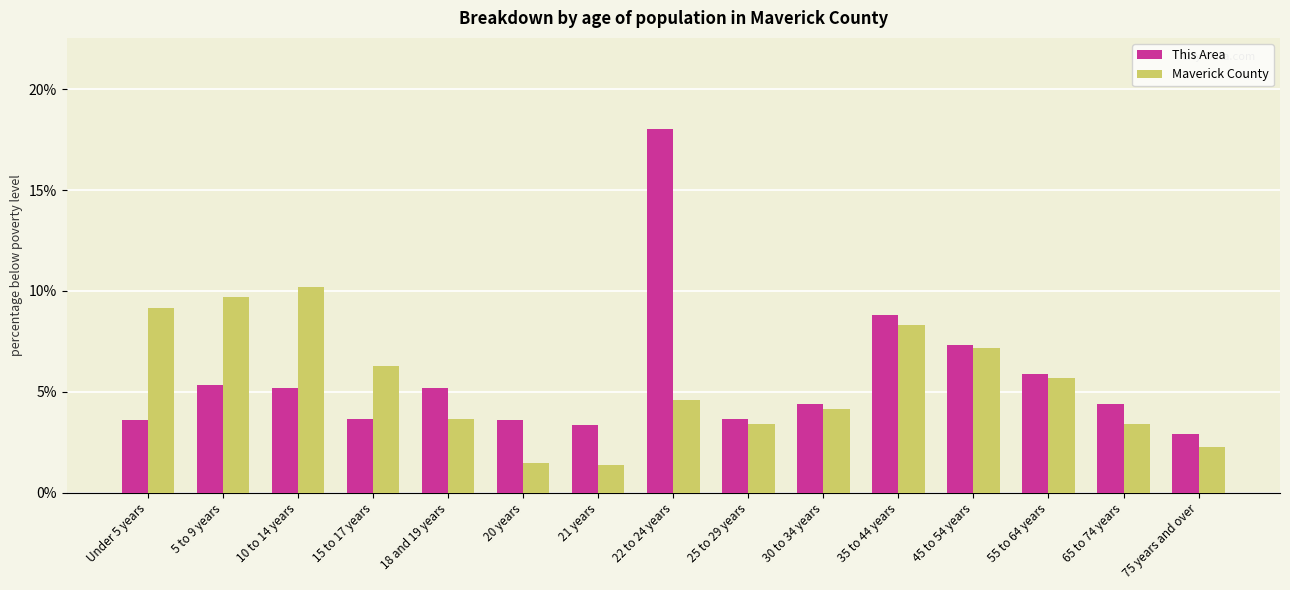

The value of Maverick County at 25 to 29 years is 3.4. True or false?

True